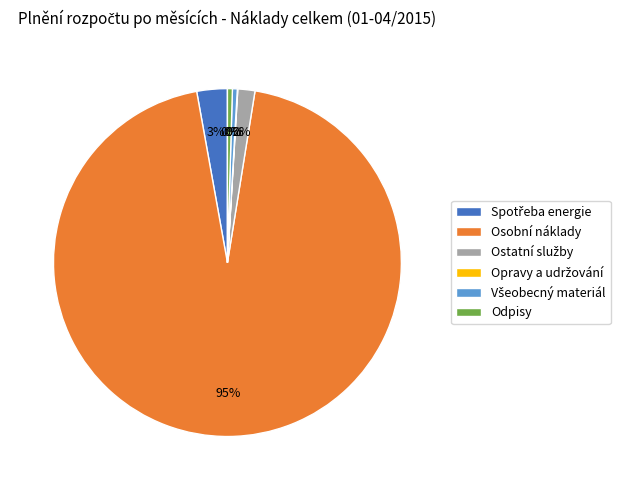

Which category has the biggest portion of the pie?

Osobní náklady